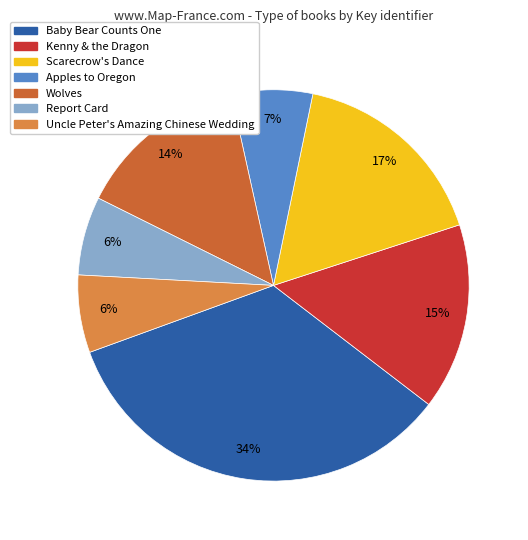

Combined, do Report Card and Scarecrow's Dance account for over 50%?

No